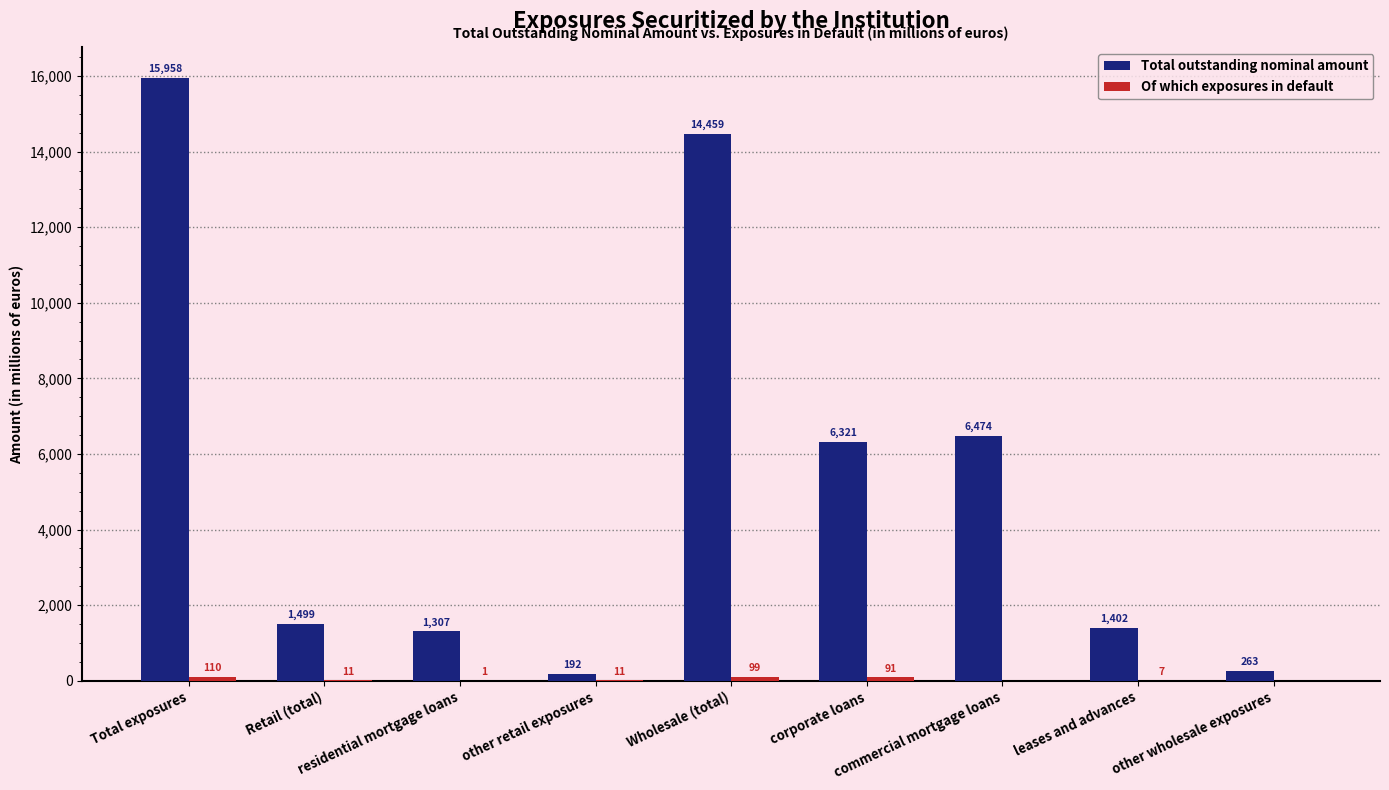

What is the sum of all Total outstanding nominal amount values?

47875